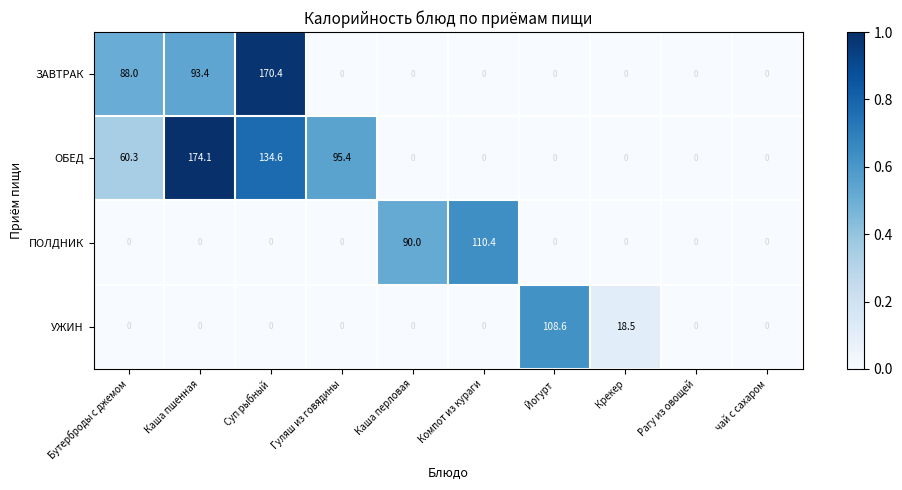

At which label is ПОЛДНИК closest to 55?

Каша перловая